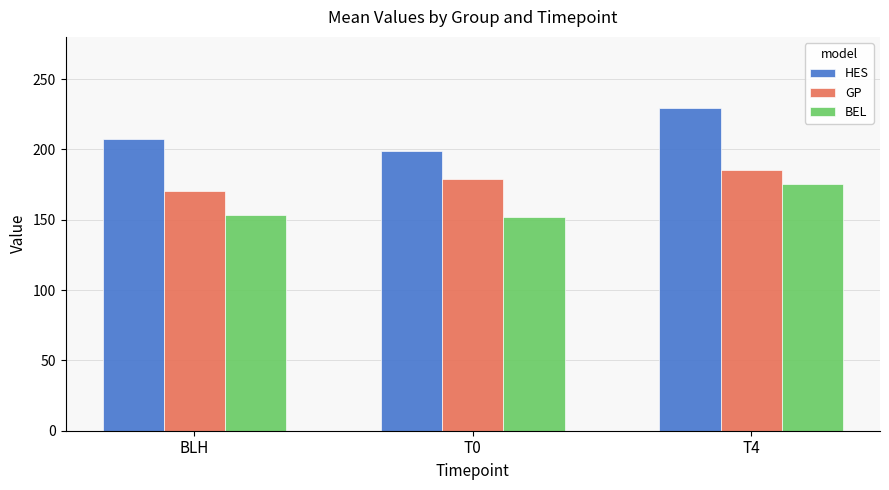

List the series in order of their overall mean, highest first.

HES, GP, BEL